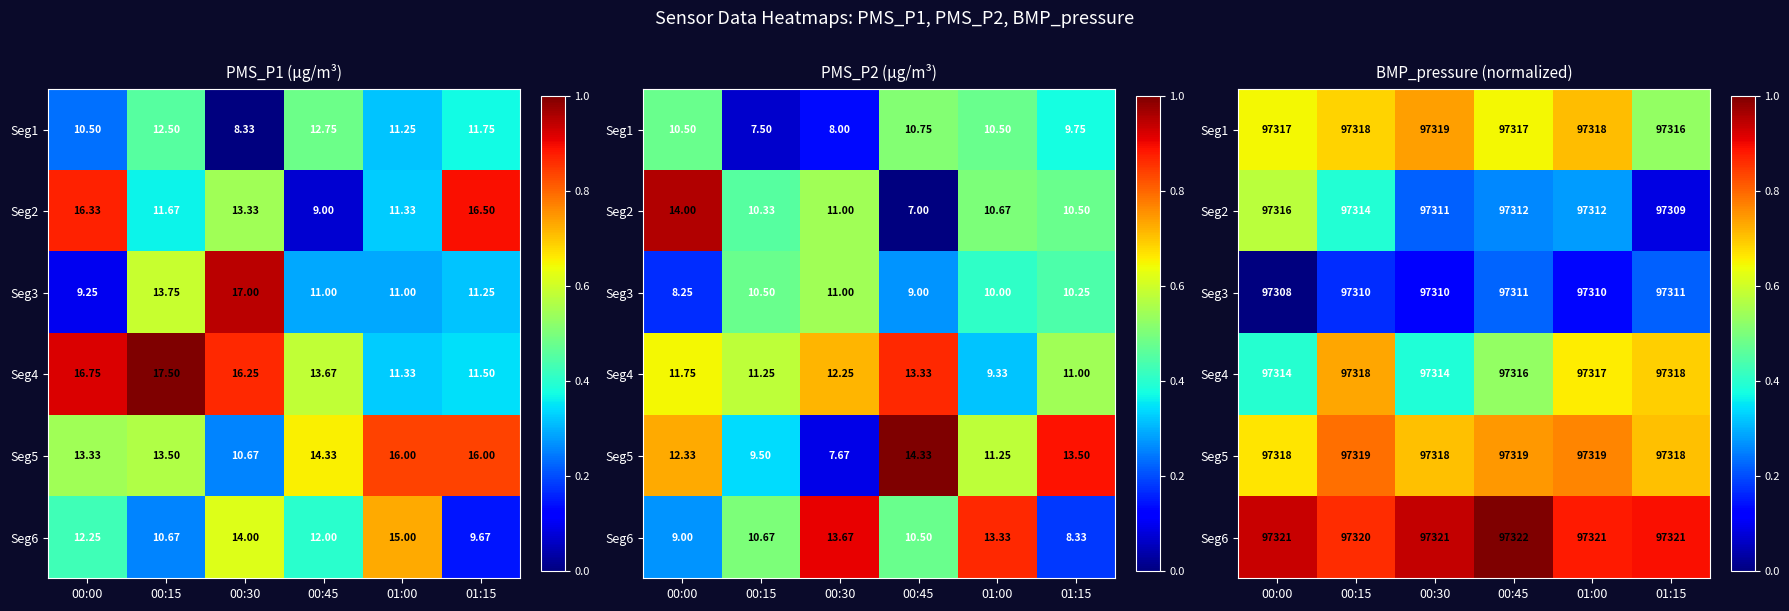

Where is Seg2 nearest to the value 0?

01:15